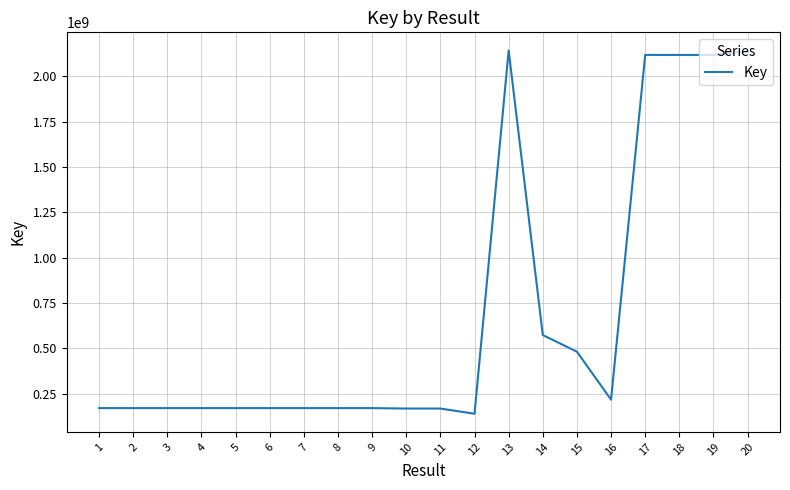

Which has a higher value, 16 or 14?

14